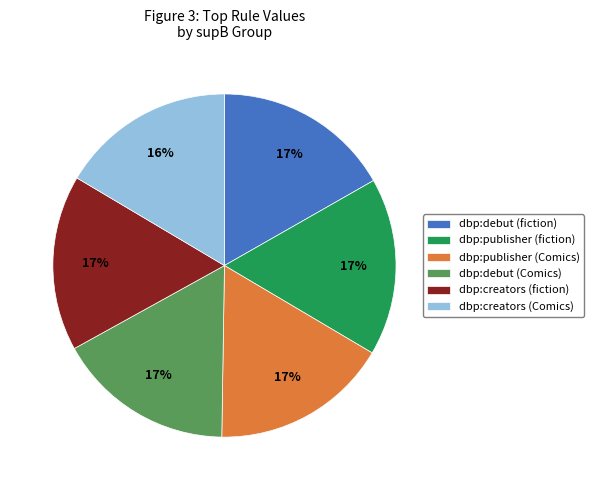

Is the sum of dbp:debut (Comics) and dbp:publisher (Comics) greater than half?

No